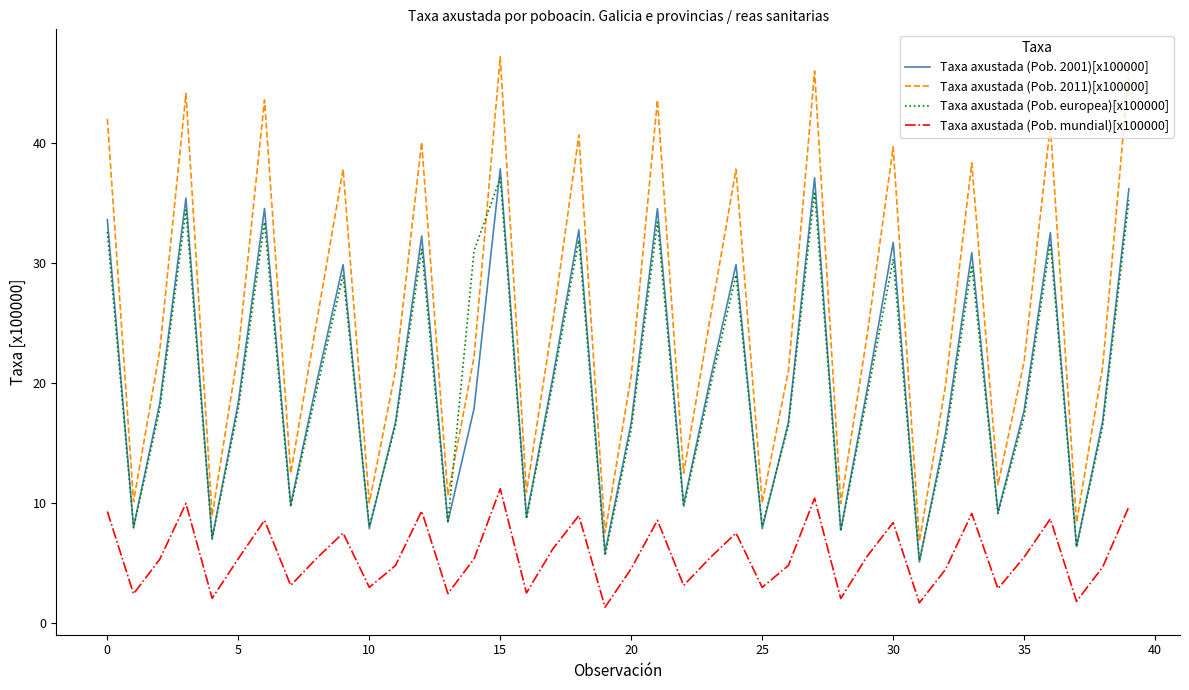

Which series has the widest spread of values?

Taxa axustada (Pob. 2011)[x100000]